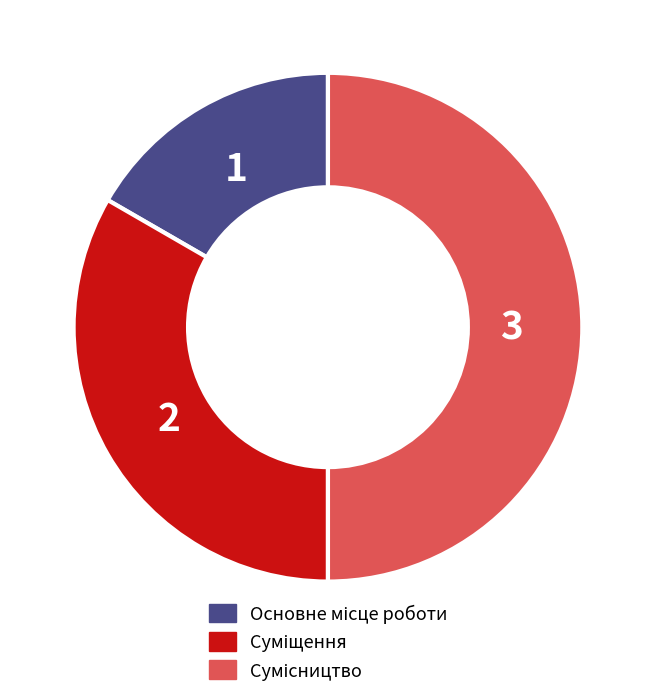

Combined, do Суміщення and Основне місце роботи account for over 50%?

No